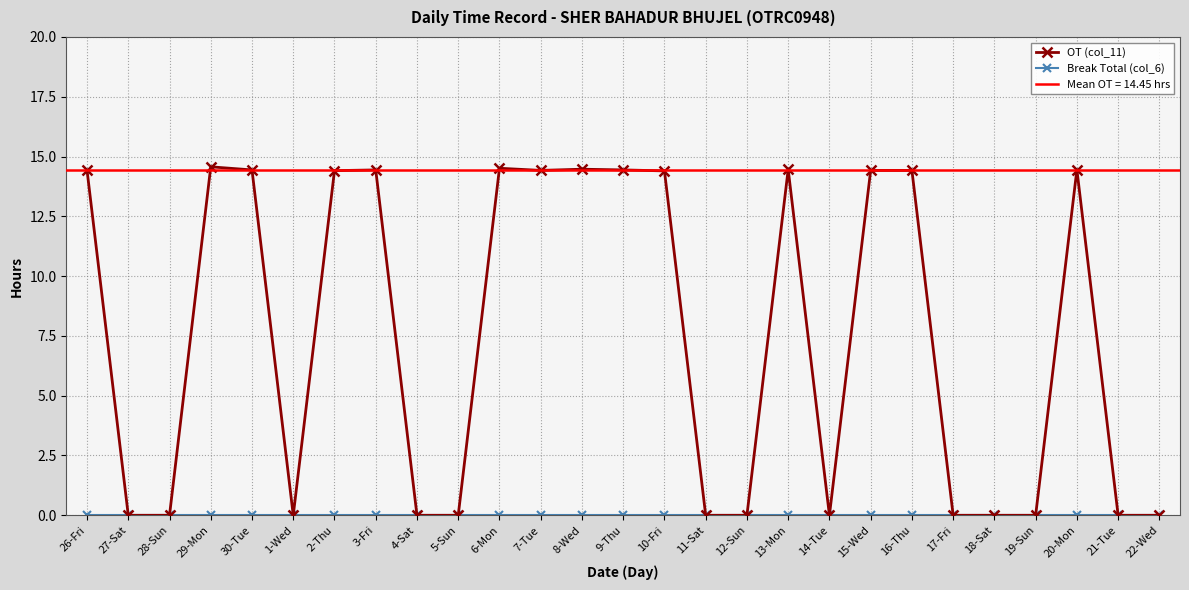

What is the difference between the highest and lowest values at 15-Wed?

14.4